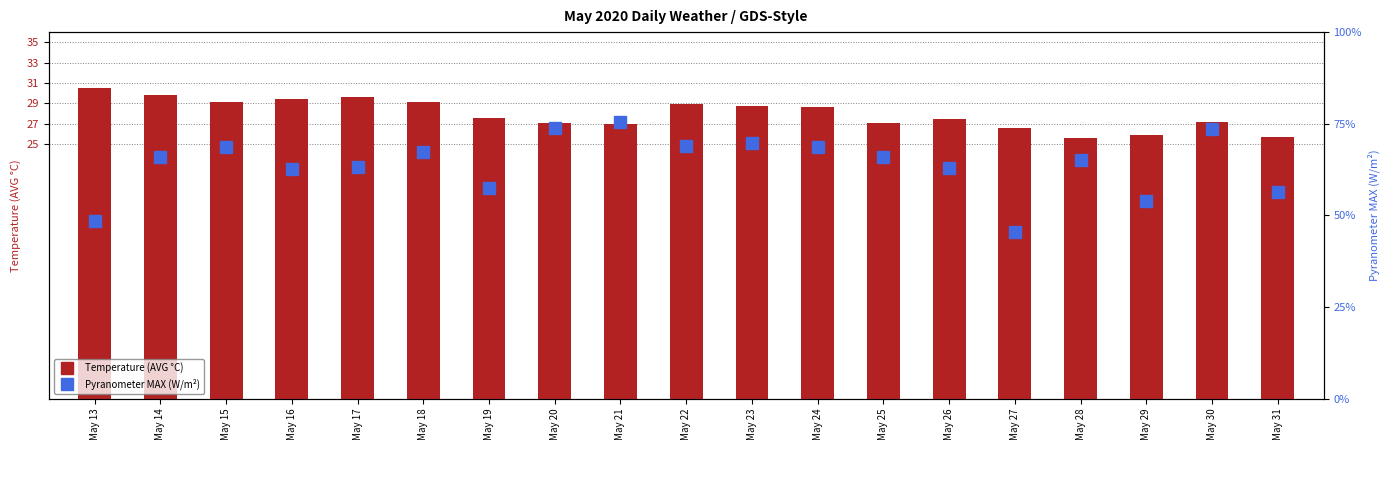

At which label is Temperature (AVG °C) closest to 28?

May 19